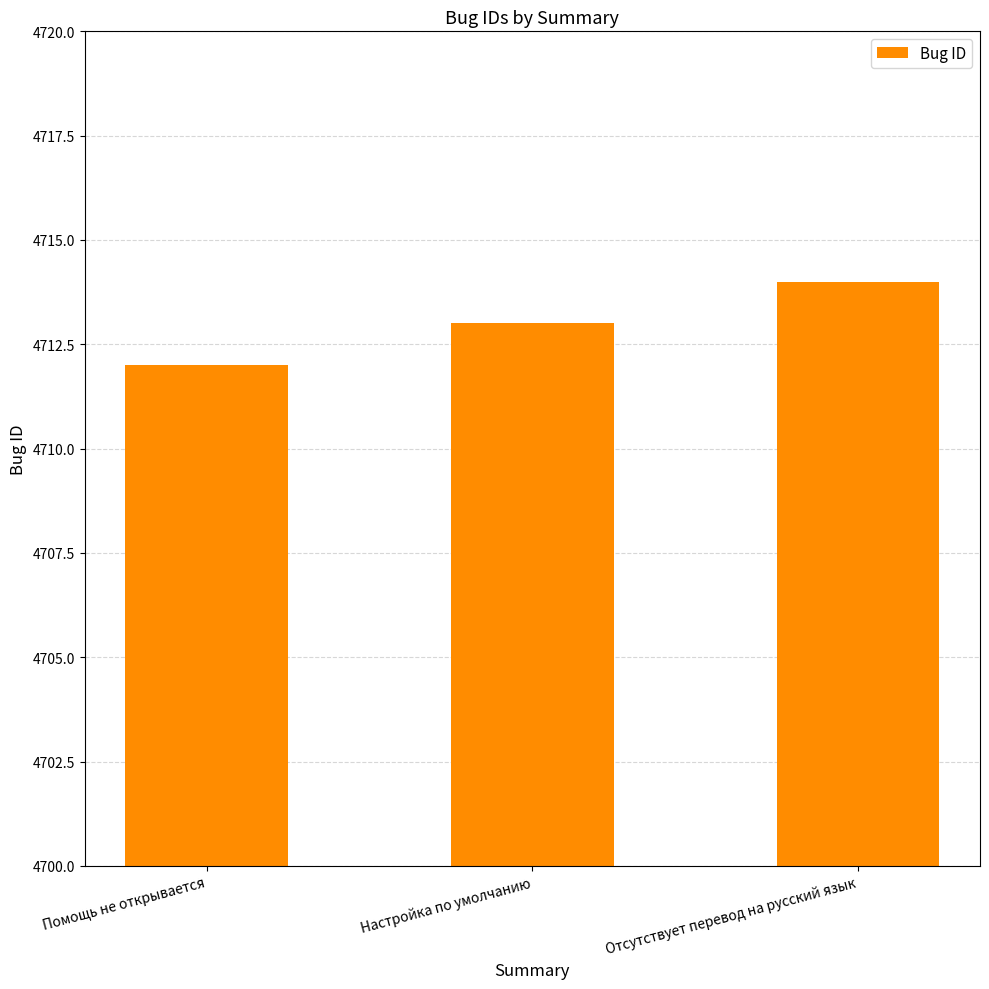

The chart shows a value of 4712 at Помощь не открывается. True or false?

True